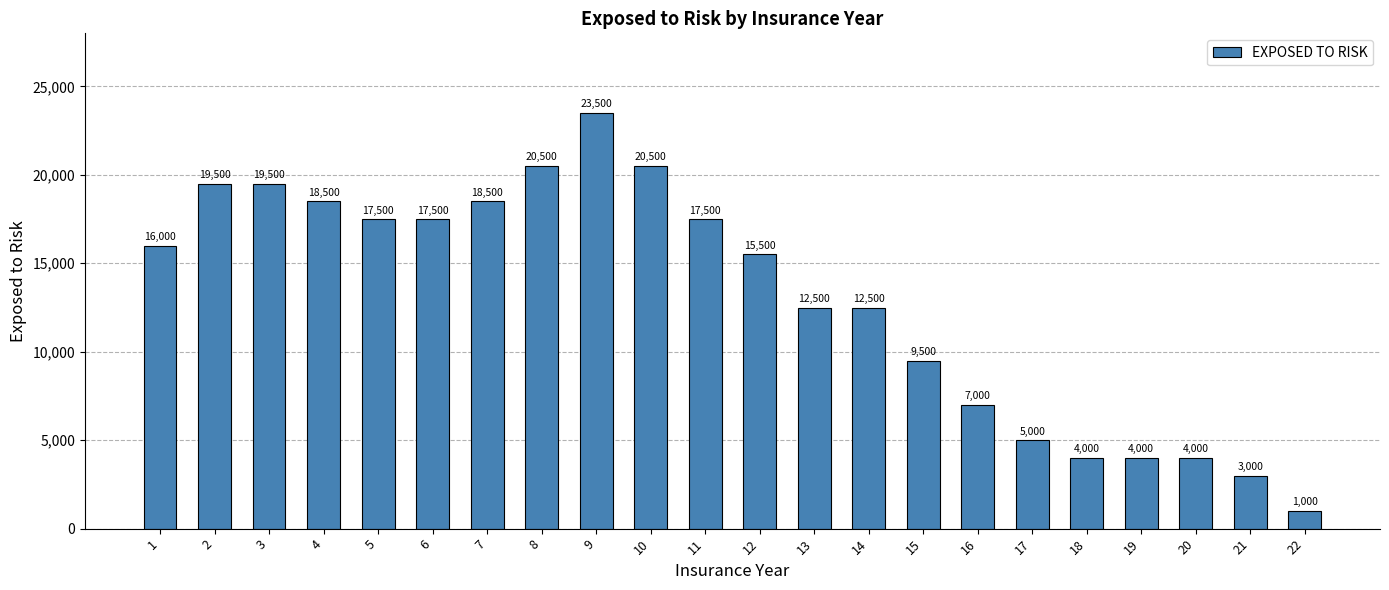

Is it true that the value at 5 is 17500?

True